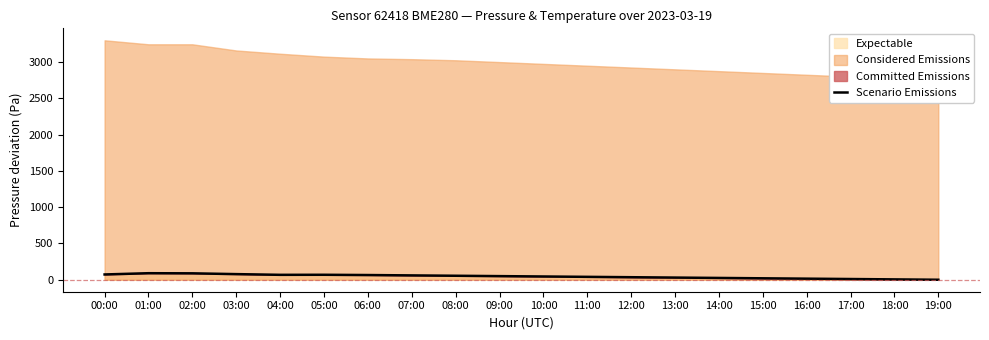

Where is the data nearest to the value 45?

10:00